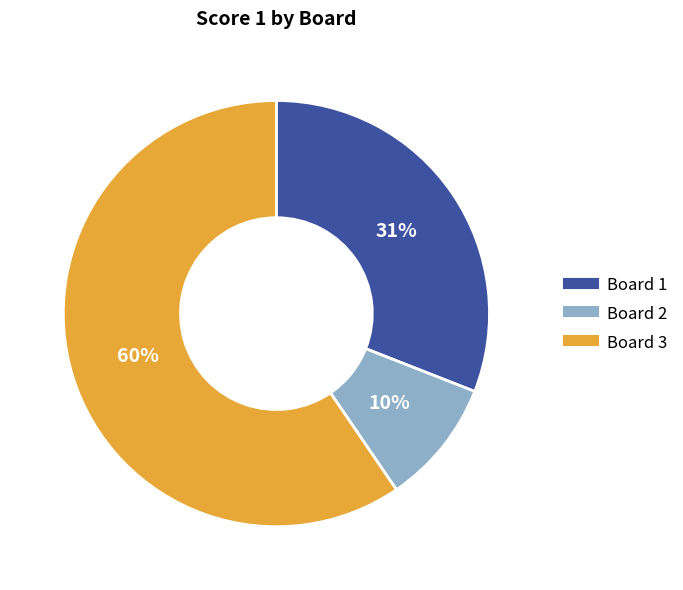

Between Board 3 and Board 2, which is larger?

Board 3